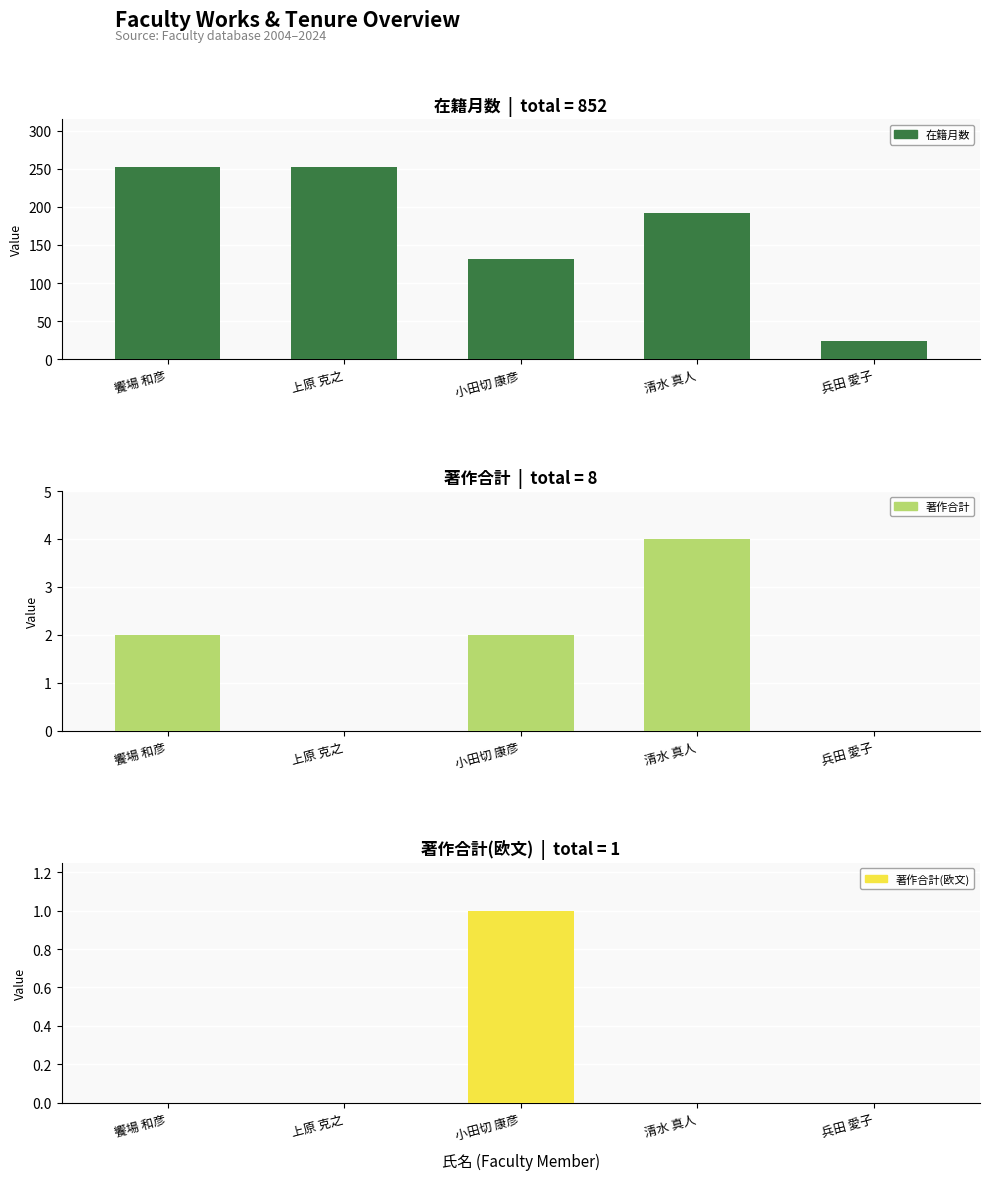

What is the maximum value shown in the chart?

252